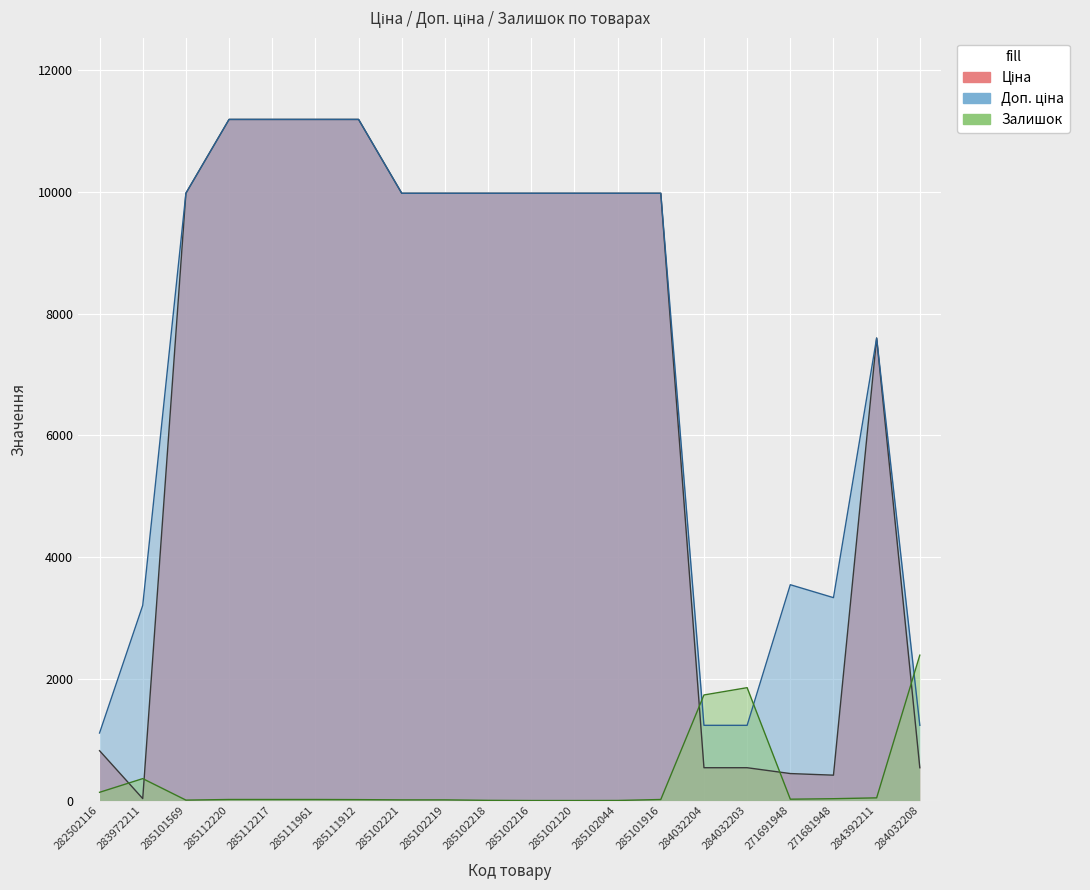

What is the label of the 18th point from the right?

285101569